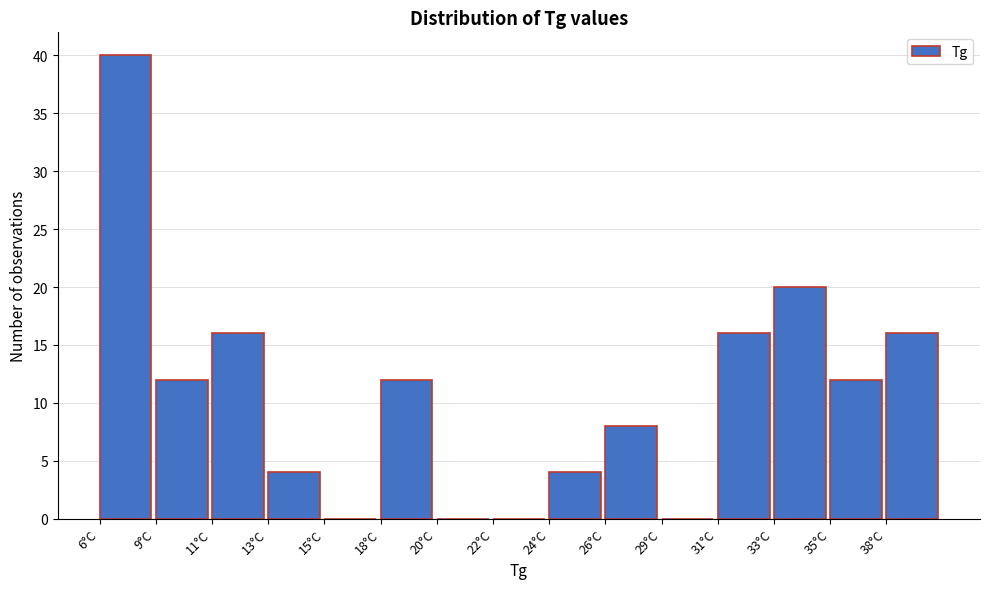

Reading left to right, list all the values displayed in this chart.

6°C=40	9°C=12	11°C=16	13°C=4	15°C=0	18°C=12	20°C=0	22°C=0	24°C=4	26°C=8	29°C=0	31°C=16	33°C=20	35°C=12	38°C=16